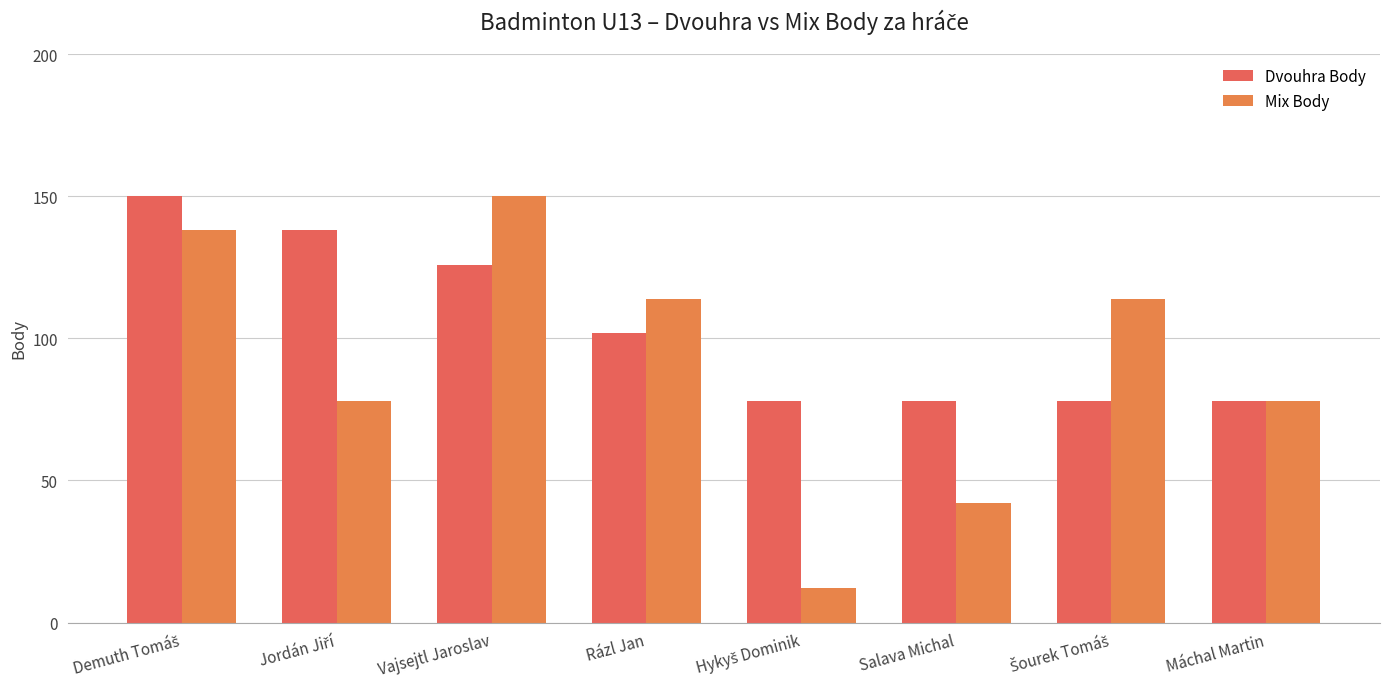

Count the number of data series in this chart.

2